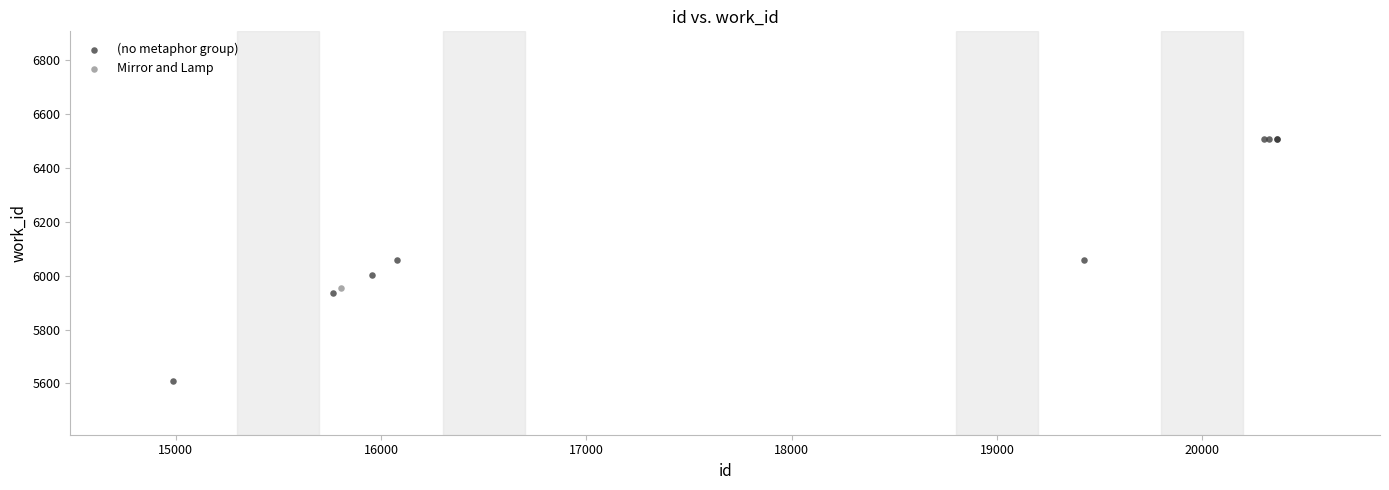

What are all the series names shown in the legend?

(no metaphor group), Mirror and Lamp